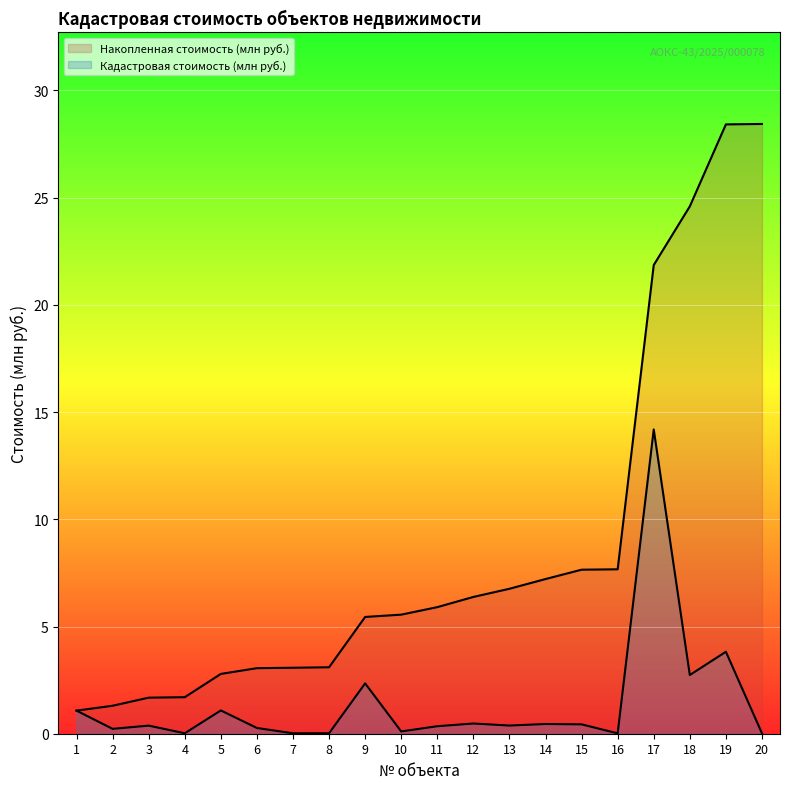

True or false: Накопленная стоимость (млн руб.) and Кадастровая стоимость (млн руб.) cross at least once.

False